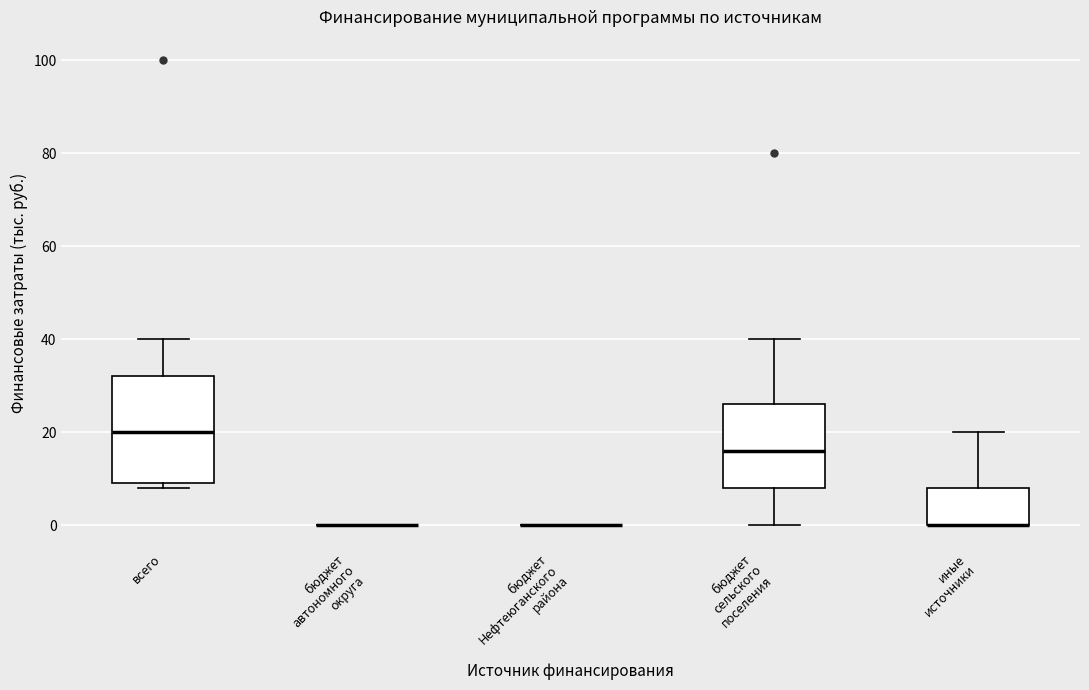

Reading left to right, transcribe this box plot: for each box, give where its median line is, the range the box spans, and where its two whiskers end, as read against the y-axis. The values are not printed on the chart, so give them approximately, as read against the axis.

всего: median 20, box 10 to 32, whiskers 8 to 40
бюджет автономного округа: box collapsed to a line at 0, whiskers 0 to 0
бюджет Нефтеюганского района: box collapsed to a line at 0, whiskers 0 to 0
бюджет сельского поселения: median 16, box 8 to 26, whiskers 0 to 40
иные источники: median 0 (drawn on the box's lower edge), box 0 to 8, whiskers 0 to 20